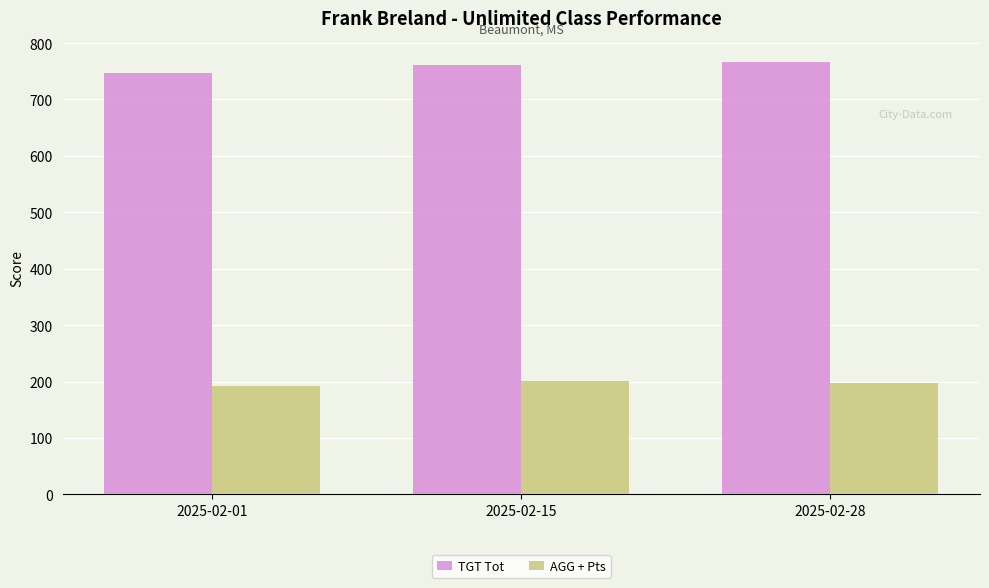

Does the chart contain any negative values?

No